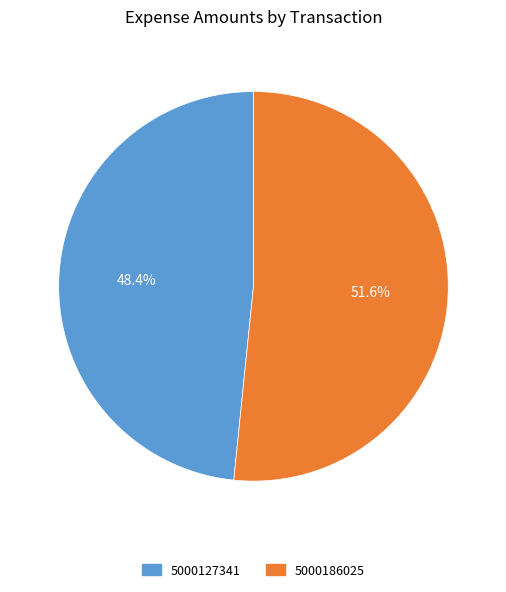

Which category accounts for the majority?

5000186025